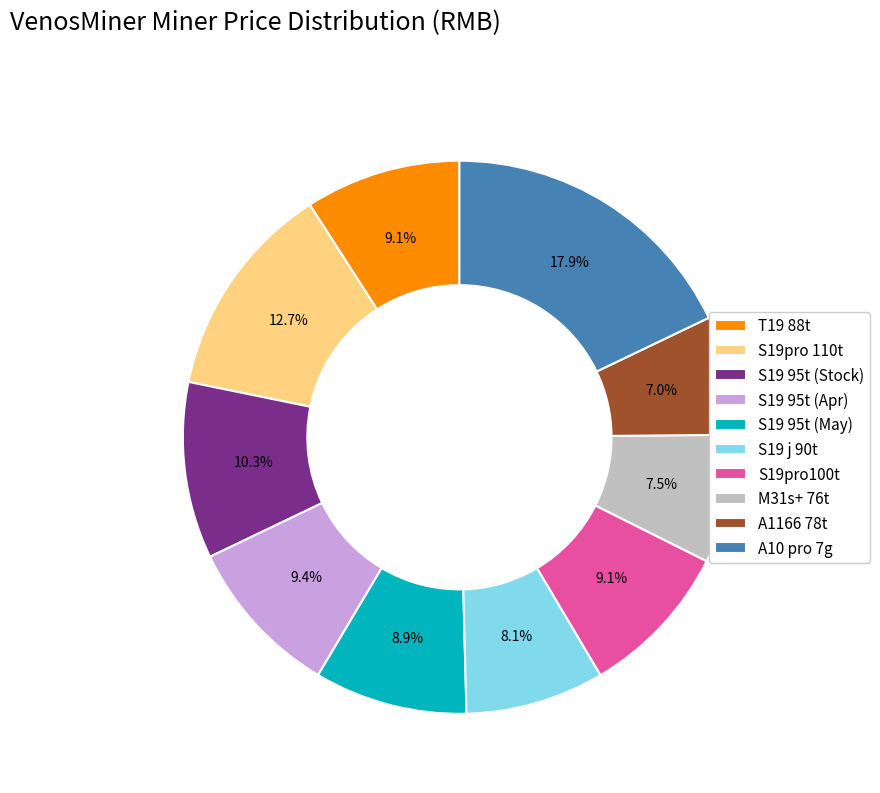

Count the number of slices in the pie.

10